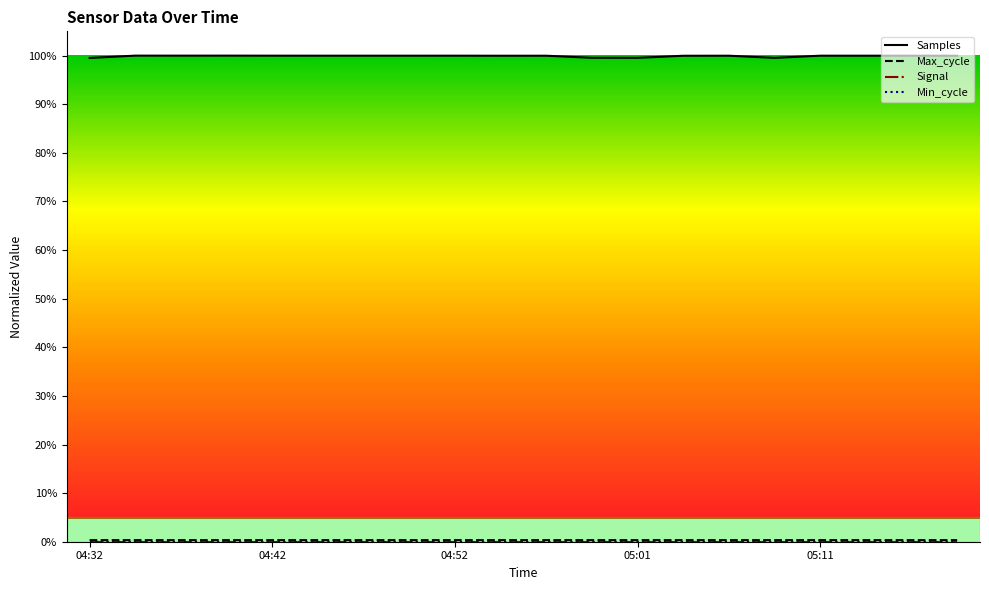

Which series has the largest total across all categories?

Samples